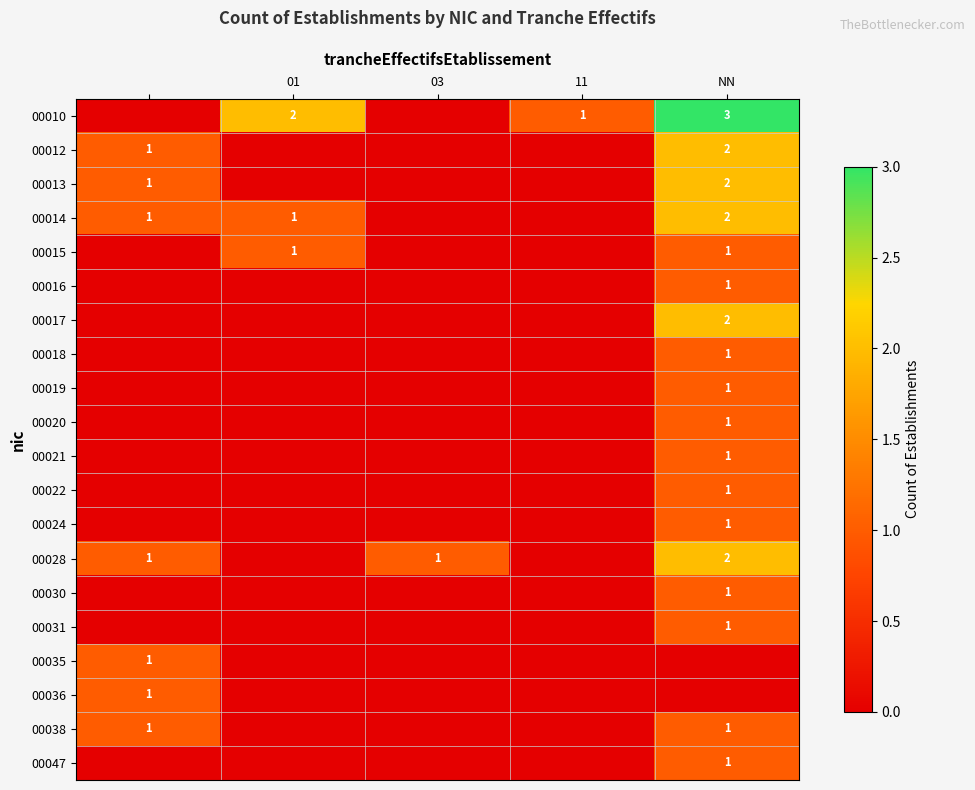

The 00028 series shows 0 at 03. True or false?

False